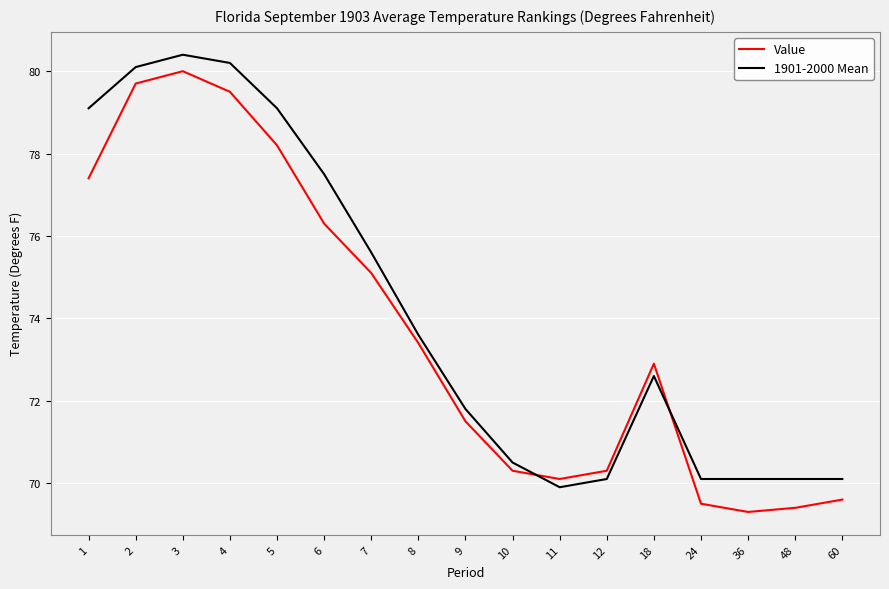

True or false: 1901-2000 Mean has a value of 70.5 at 10.

True